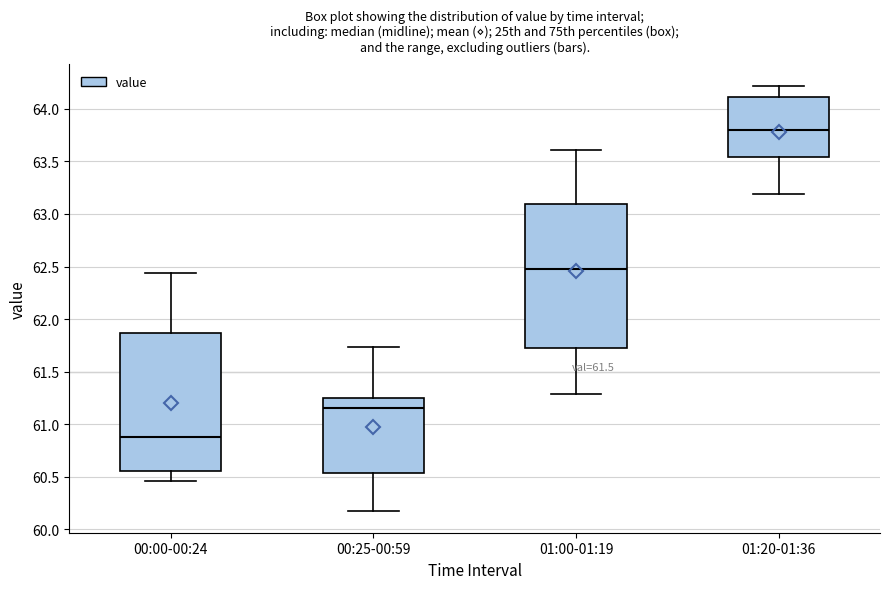

Reading left to right, read every box against the y-axis: the position of its median line, the range the box covers, and the ends of its whiskers. The values are not printed on the chart, so give them approximately, as read against the axis.

00:00-00:24: median 60.90, box 60.55 to 61.85, whiskers 60.45 to 62.45
00:25-00:59: median 61.15, box 60.55 to 61.25, whiskers 60.15 to 61.75
01:00-01:19: median 62.50, box 61.75 to 63.10, whiskers 61.30 to 63.60
01:20-01:36: median 63.80, box 63.55 to 64.10, whiskers 63.20 to 64.20